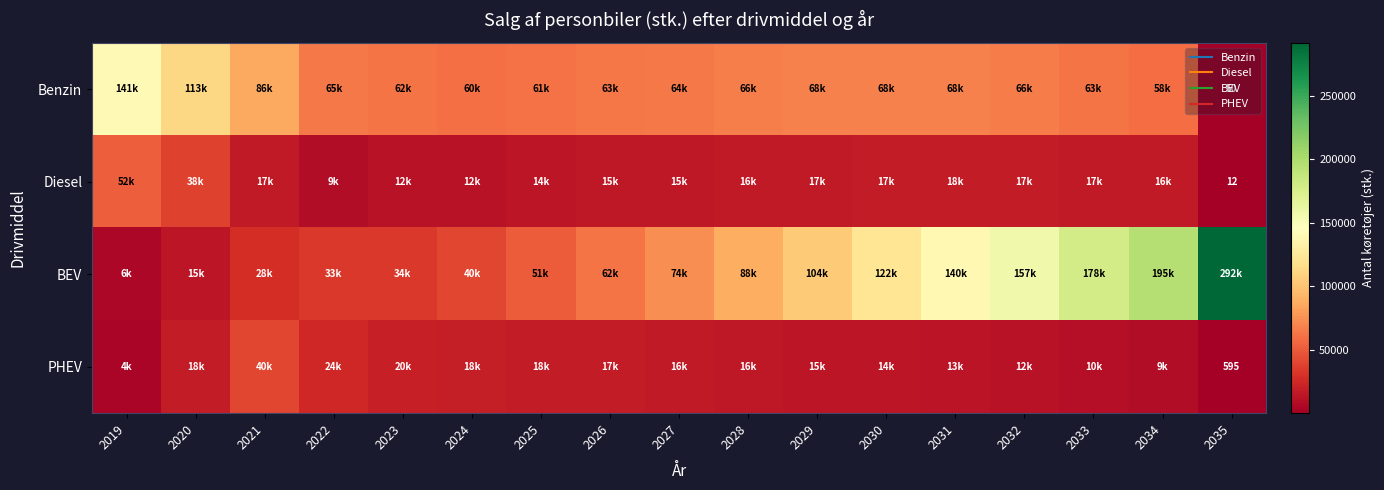

Is it true that PHEV equals 9481.2 at 2024?

False